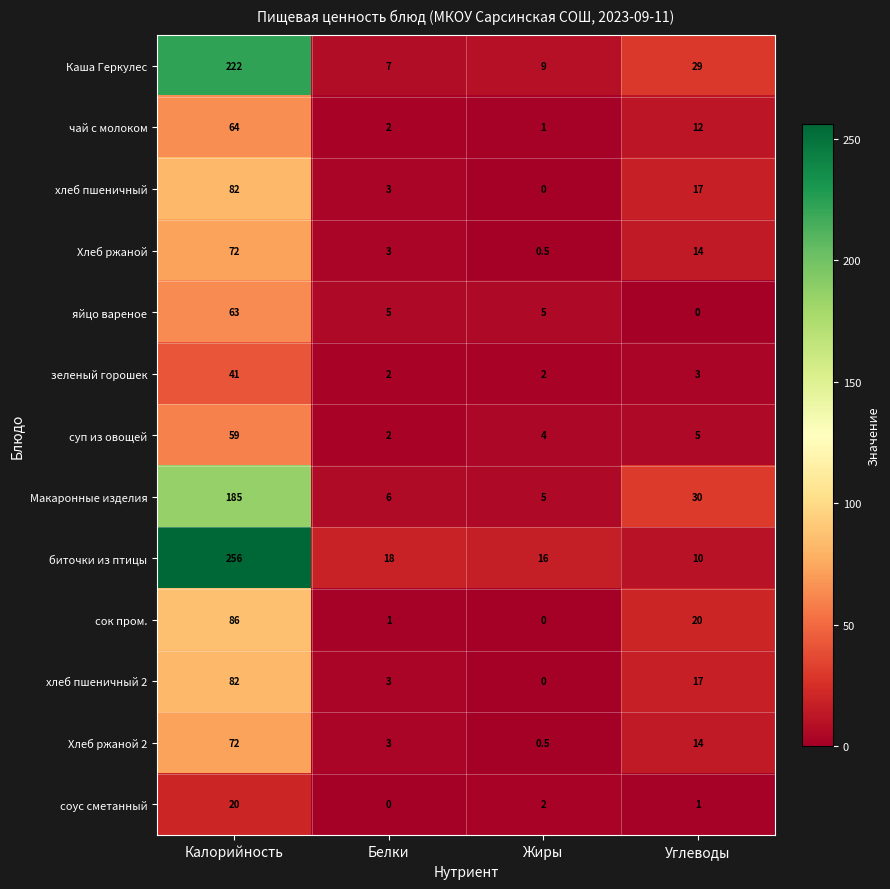

Is it true that сок пром. equals 0.0 at Жиры?

True